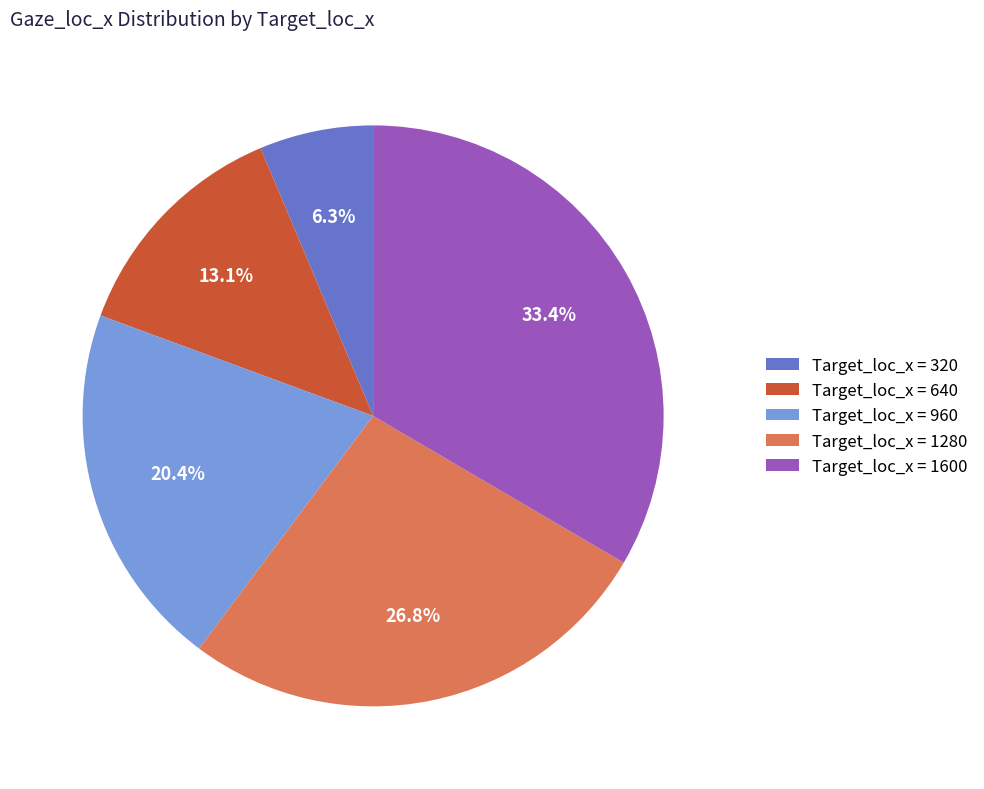

Which category has the smallest portion of the pie?

Target_loc_x = 320